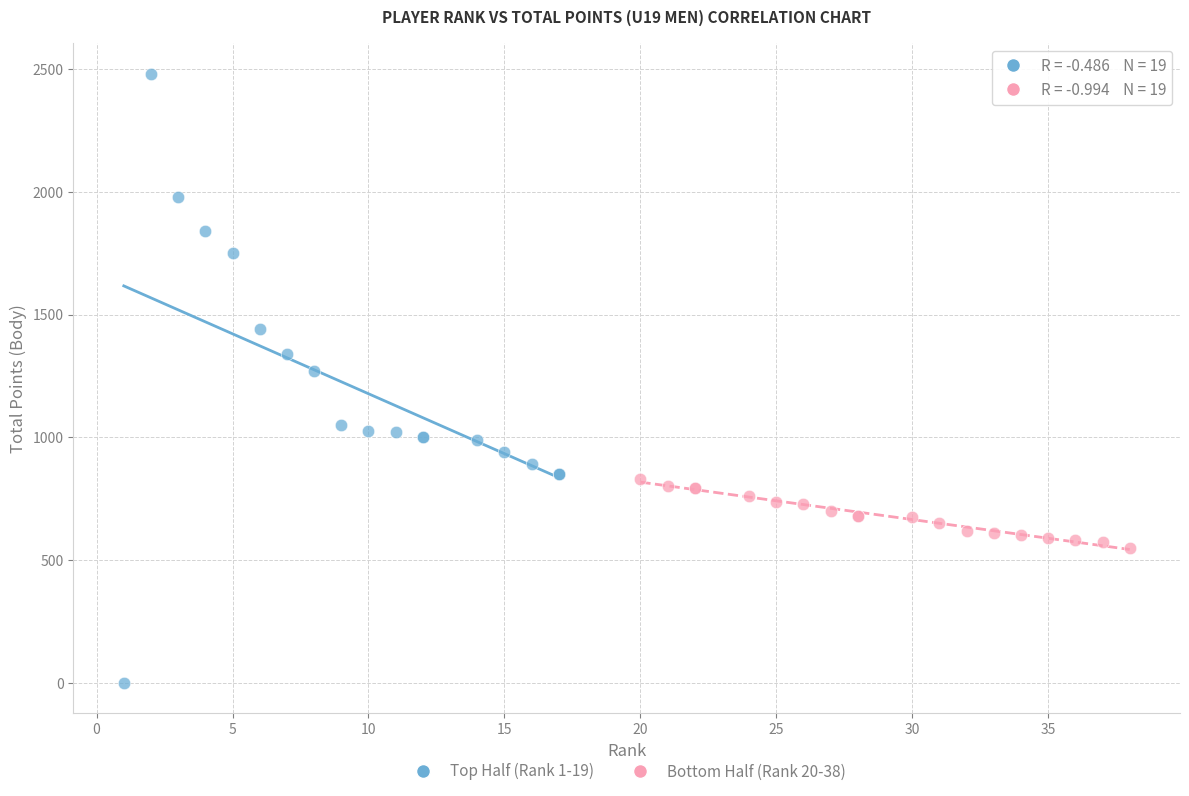

Which series contains the highest Y value?

Top Half (Rank 1-19)